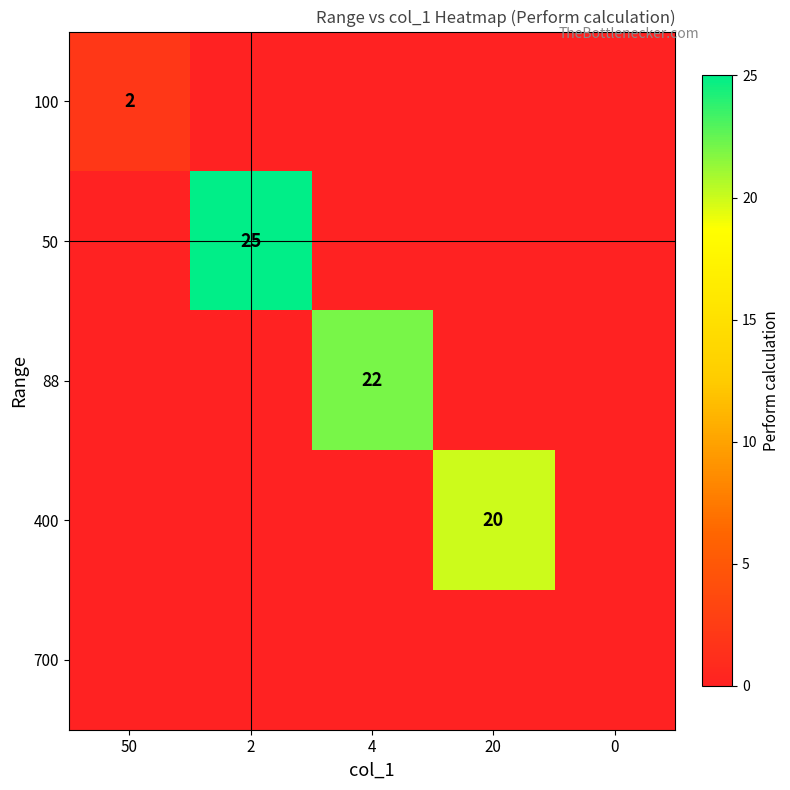

True or false: 400 has a value of 0 at 50.

True